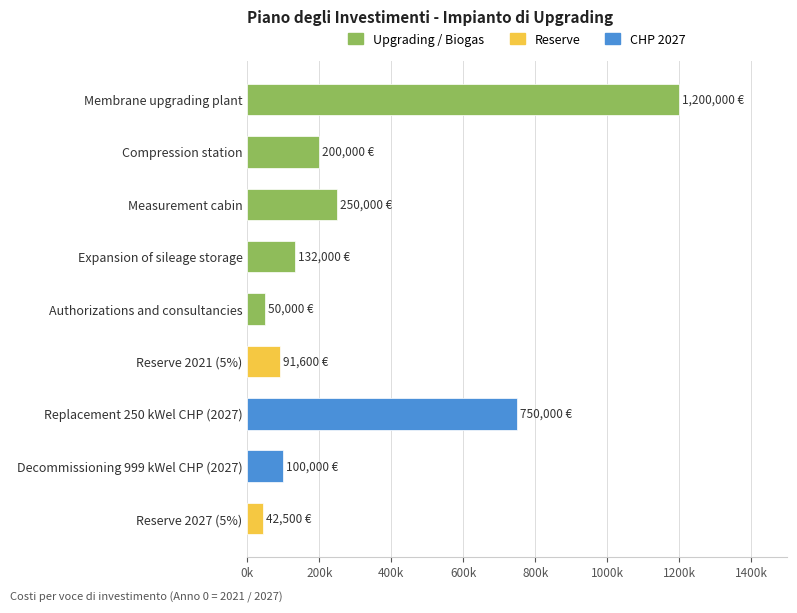

Rank the categories by value from highest to lowest.

Membrane upgrading plant, Replacement 250 kWel CHP (2027), Measurement cabin, Compression station, Expansion of sileage storage, Decommissioning 999 kWel CHP (2027), Reserve 2021 (5%), Authorizations and consultancies, Reserve 2027 (5%)